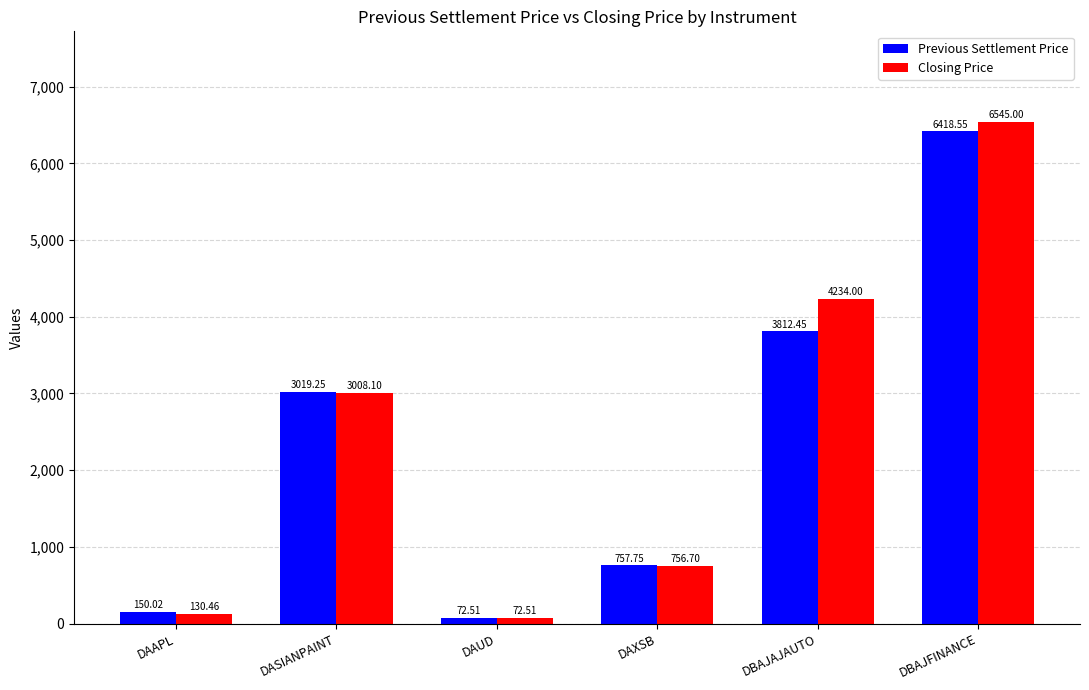

Rank the categories by Previous Settlement Price value from lowest to highest.

DAUD, DAAPL, DAXSB, DASIANPAINT, DBAJAJAUTO, DBAJFINANCE